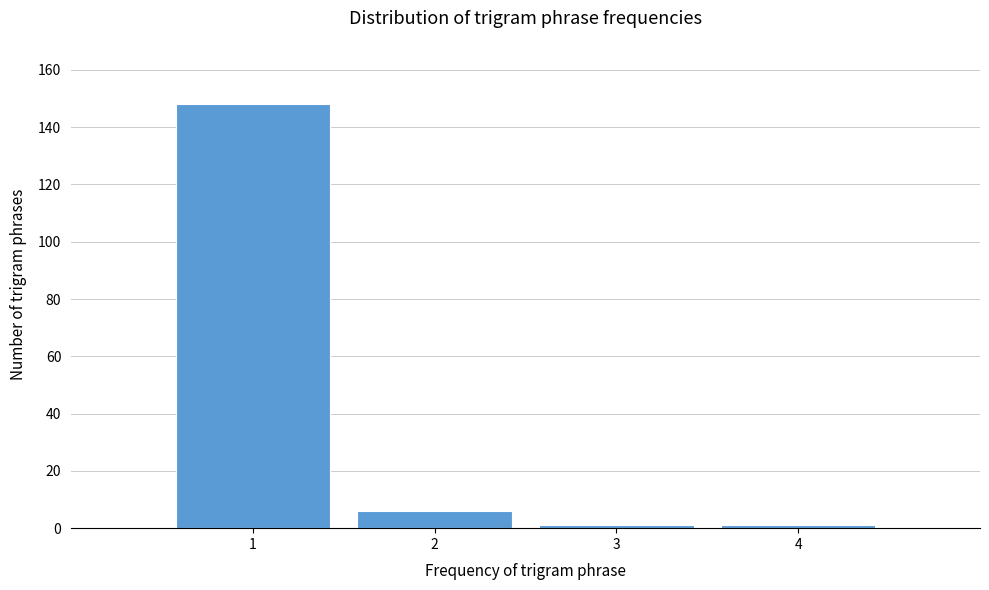

Over which range of the x-axis is the bar tallest?

0.5 to 1.5